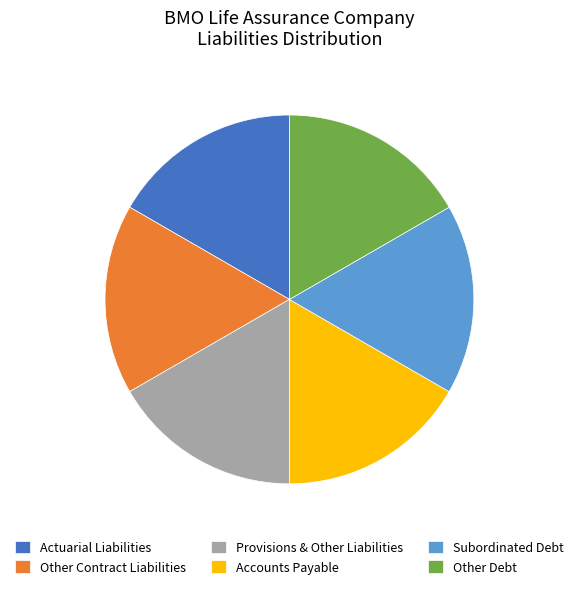

Do Actuarial Liabilities and Provisions & Other Liabilities together represent more than half of the pie?

No